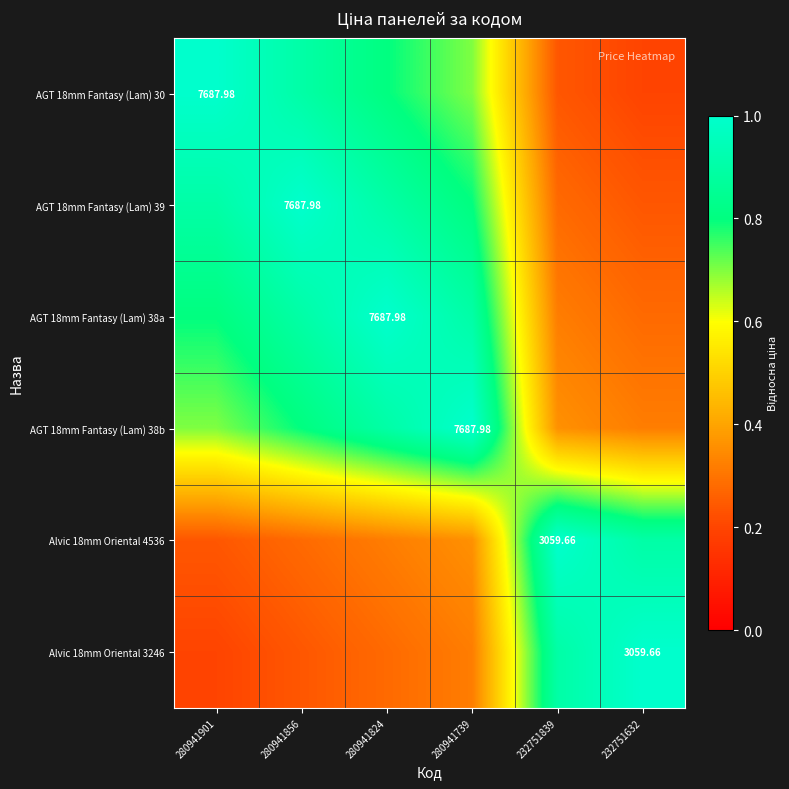

What is the difference between the highest and lowest values at 280941901?

0.8